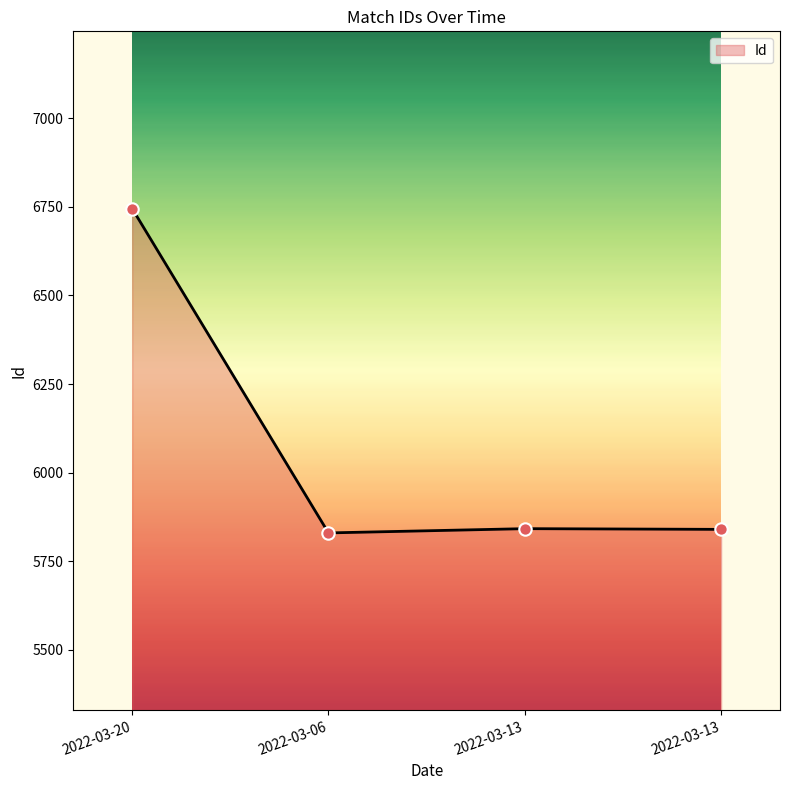

Approximately how many times larger is the value at 2022-03-13 compared to 2022-03-06?

1.0